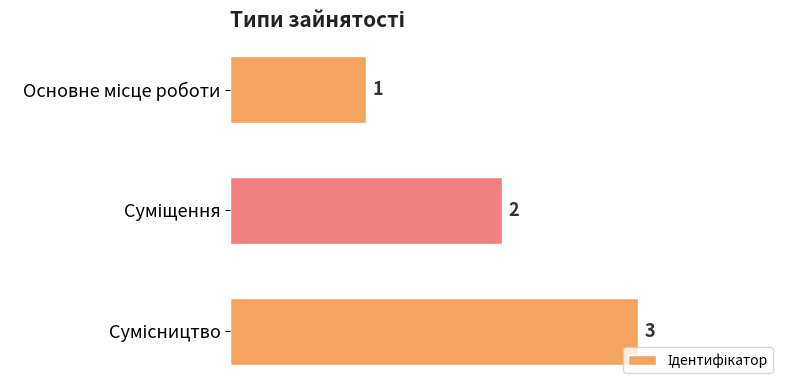

What is the sum of all values?

6